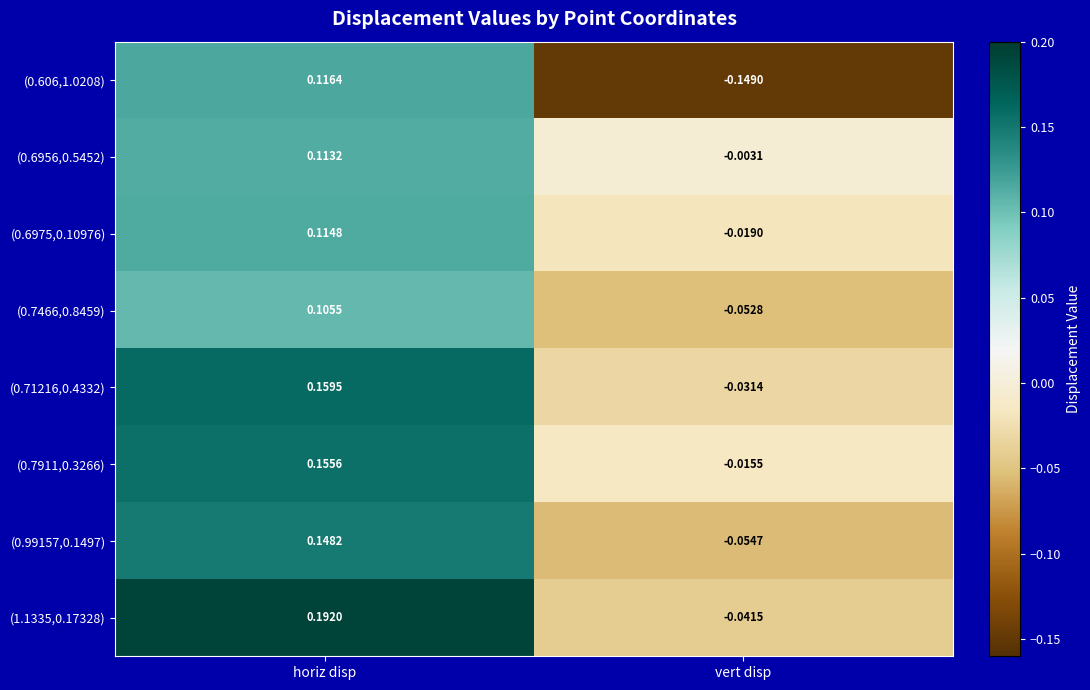

At which label does (0.7466,0.8459) reach its peak?

horiz disp